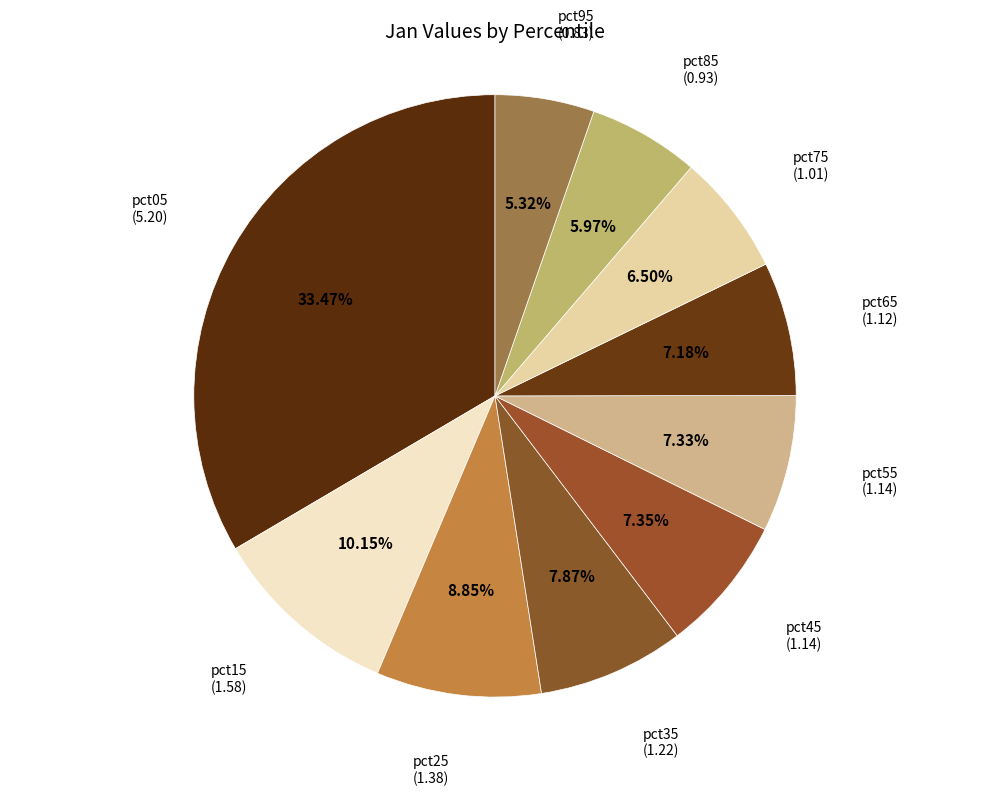

How many slices are in this pie chart?

10